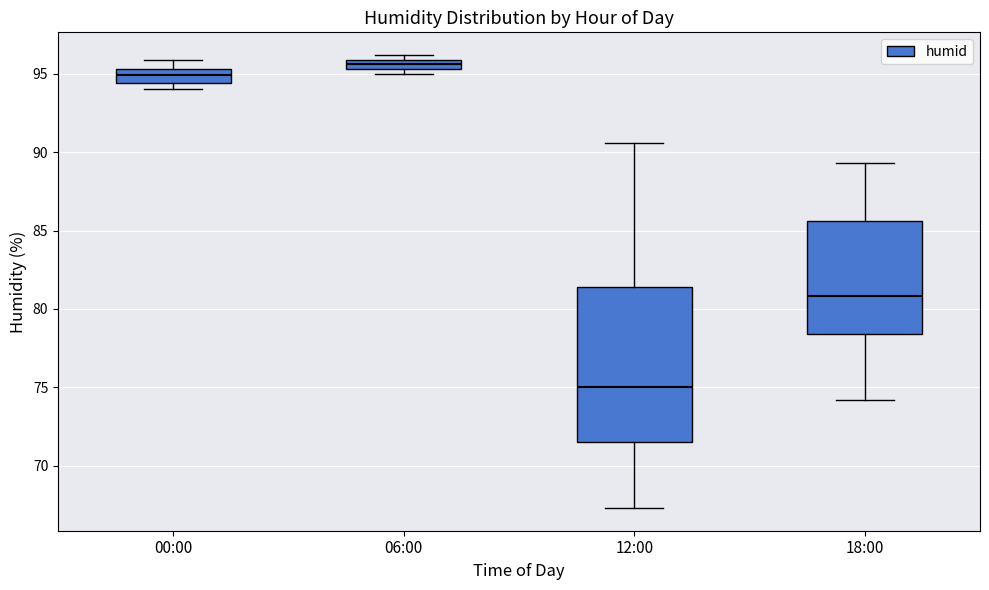

Comparing the boxes themselves (not the whiskers), which one is the tallest?

12:00